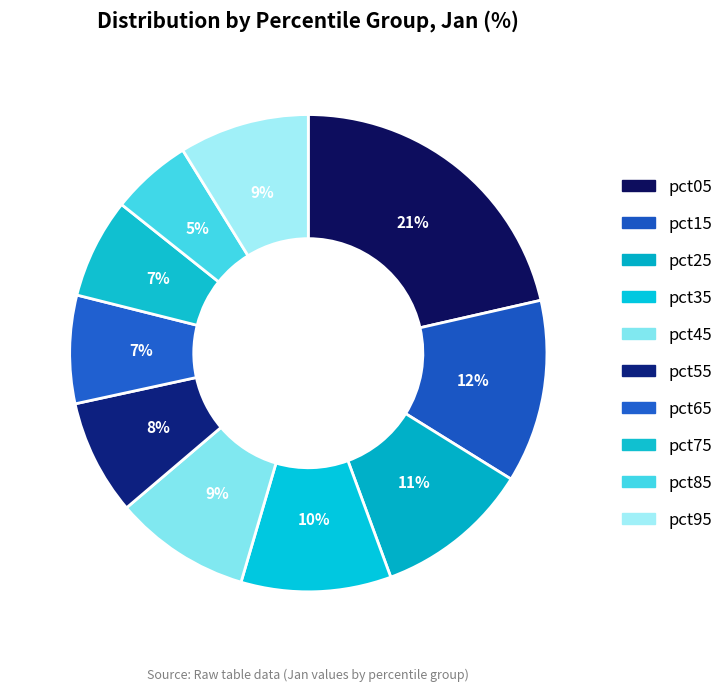

Is pct05 the majority of the pie?

No